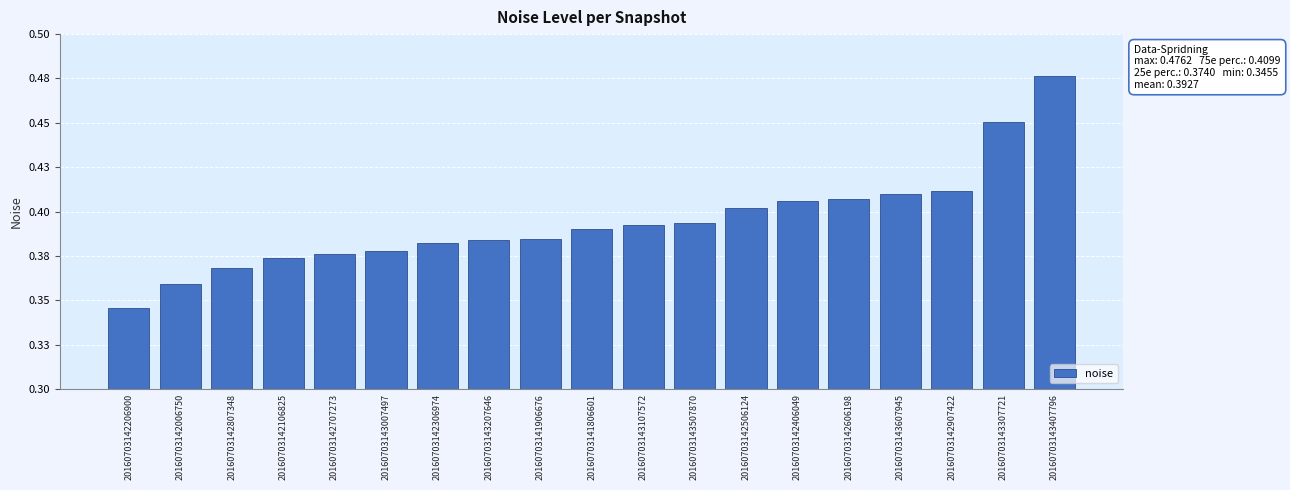

Are the bars horizontal?

No